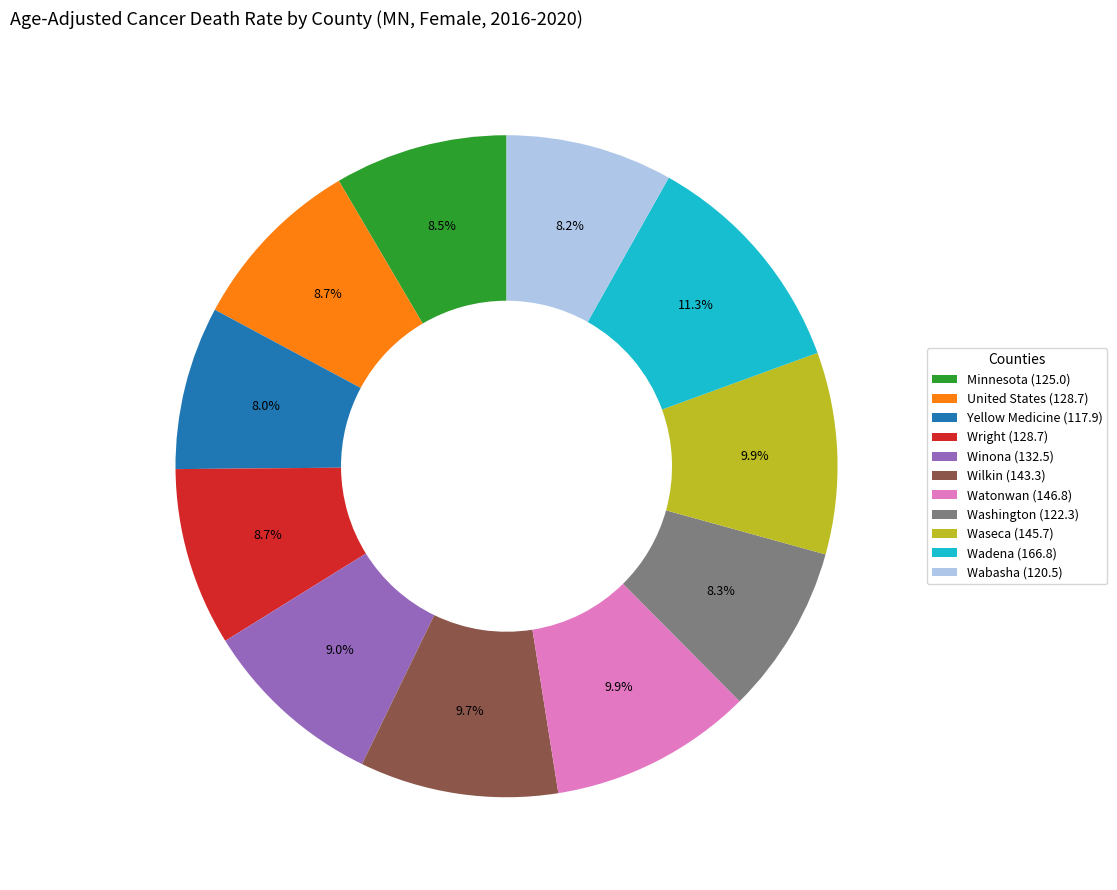

What is the total percentage of Wilkin and Winona?

18.7%